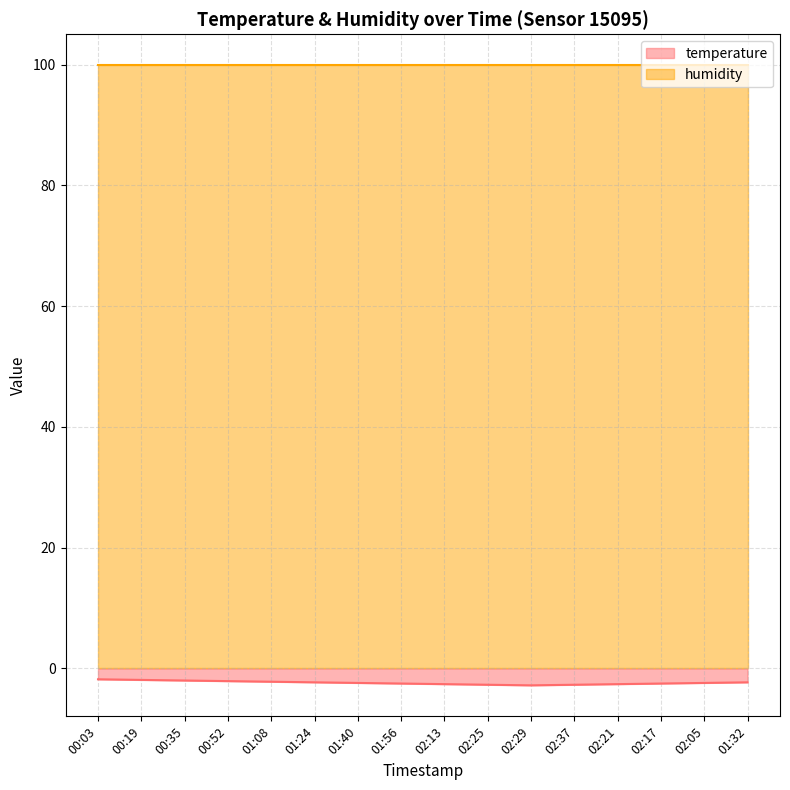

Reading left to right, what are all the values shown in this chart?

-1.8	-1.9	-2.0	-2.1	-2.2	-2.3	-2.4	-2.5	-2.6	-2.7	-2.8	-2.7	-2.6	-2.5	-2.4	-2.3